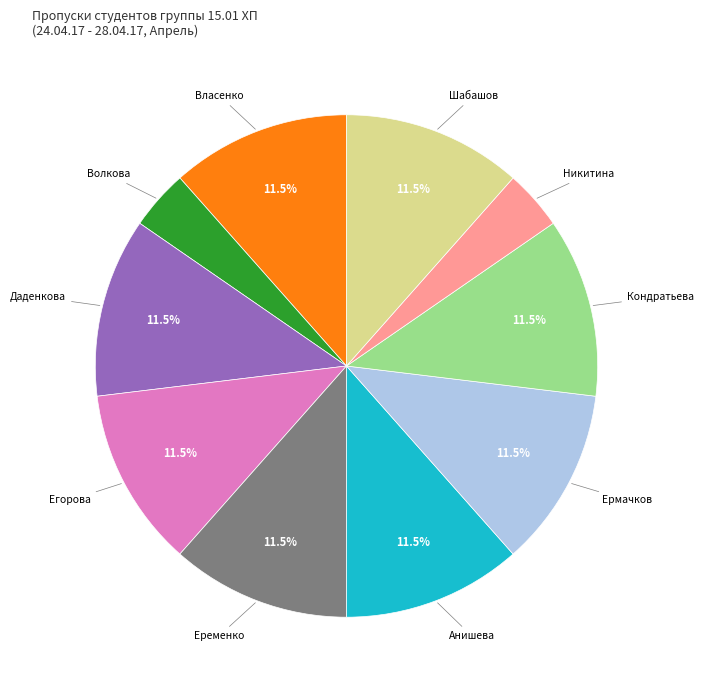

Is there a majority slice in this chart?

No